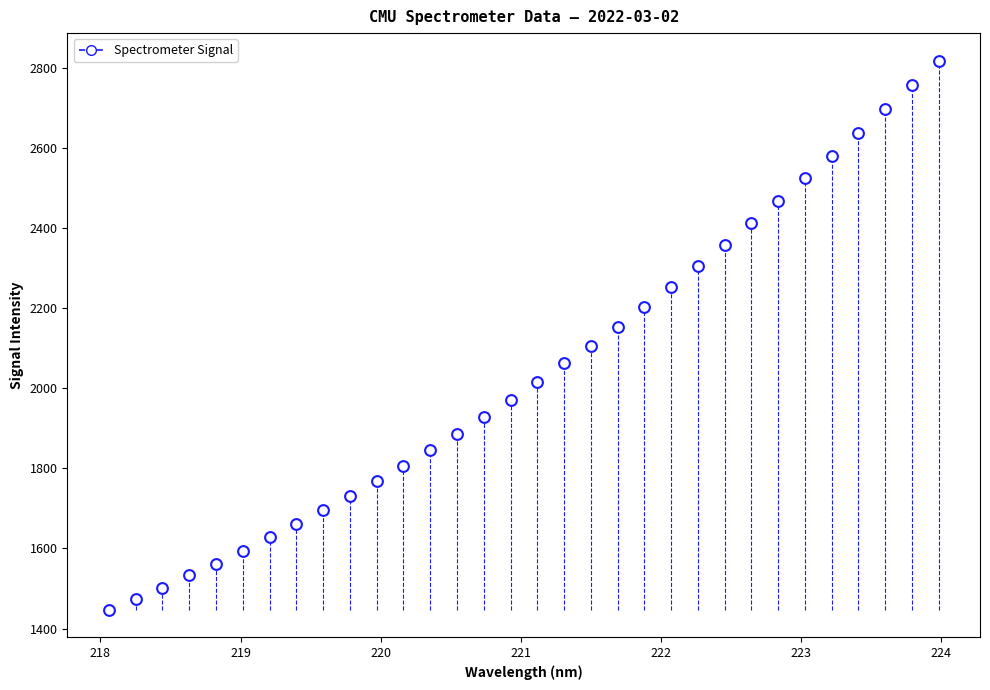

What is the range of Y values (max minus min)?

1370.8